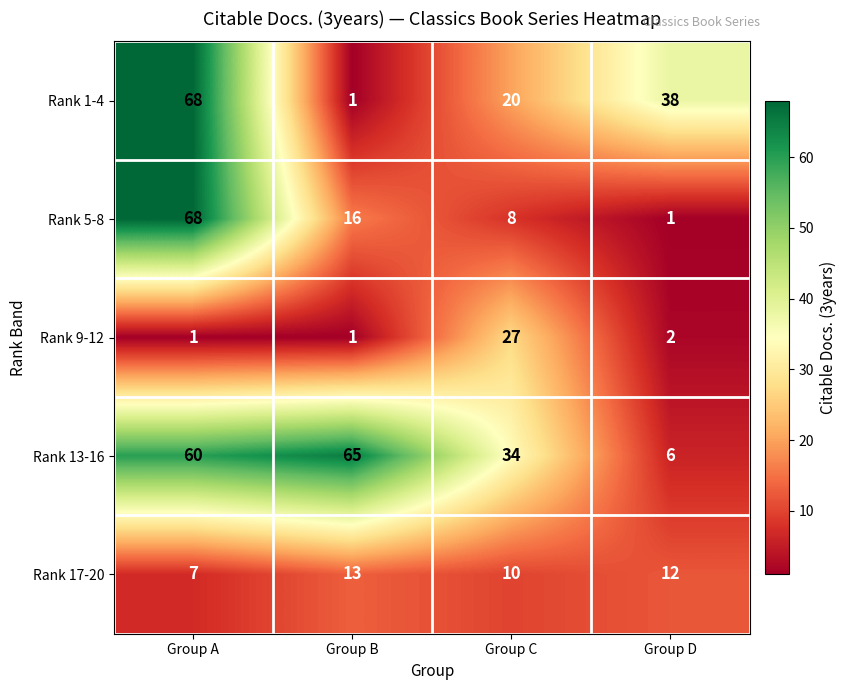

At which label does Rank 17-20 first exceed 12?

Group B